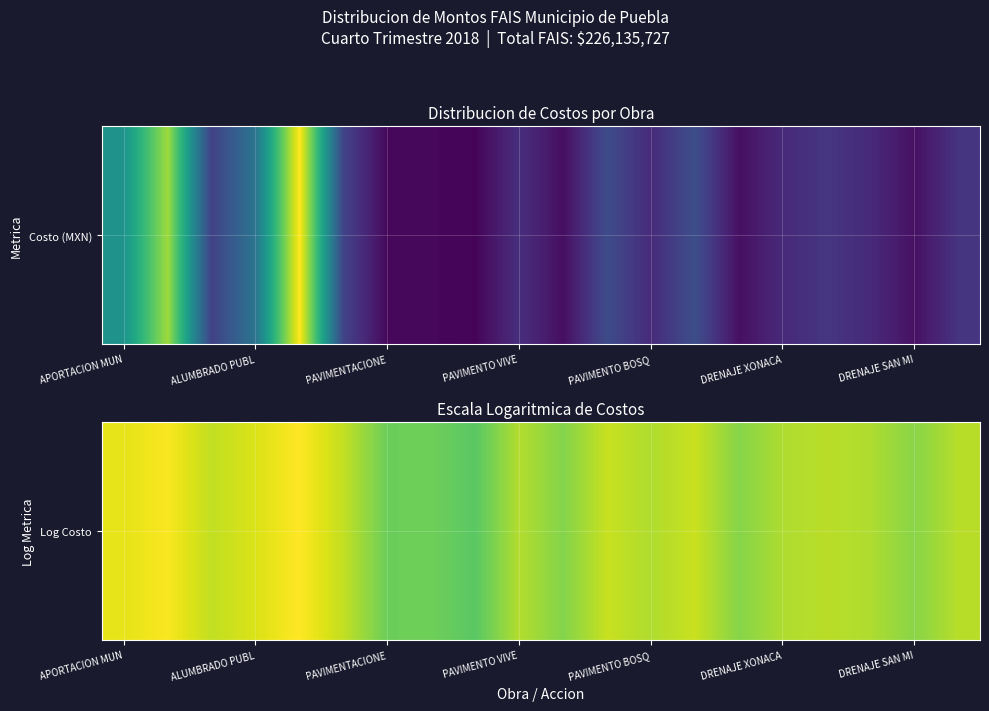

Read the value at 10.

14.3